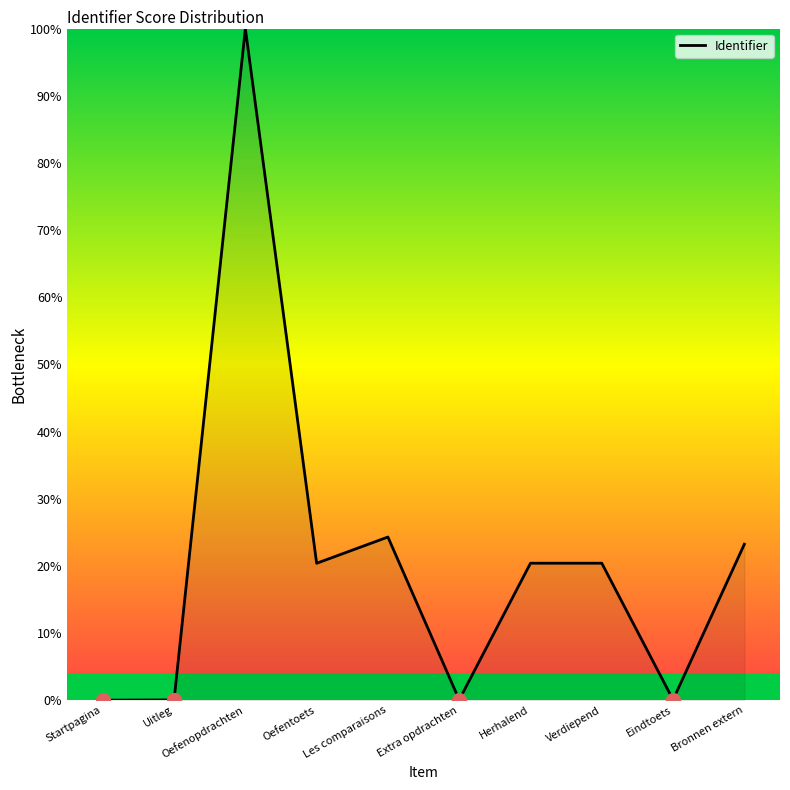

What is the maximum value shown in the chart?

100.0